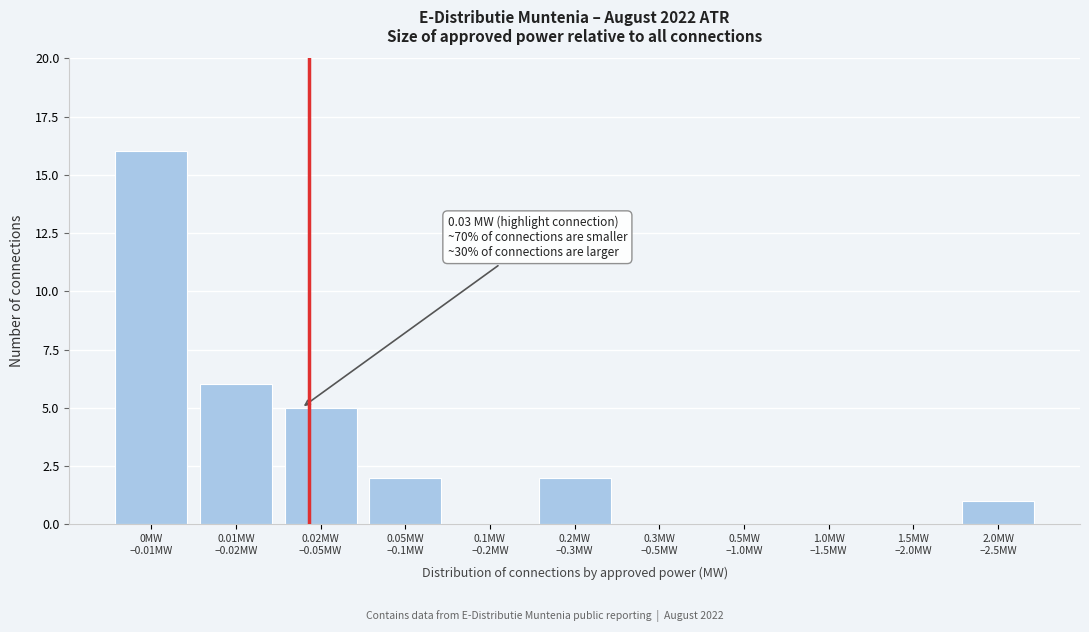

What is the sum of all values?

32